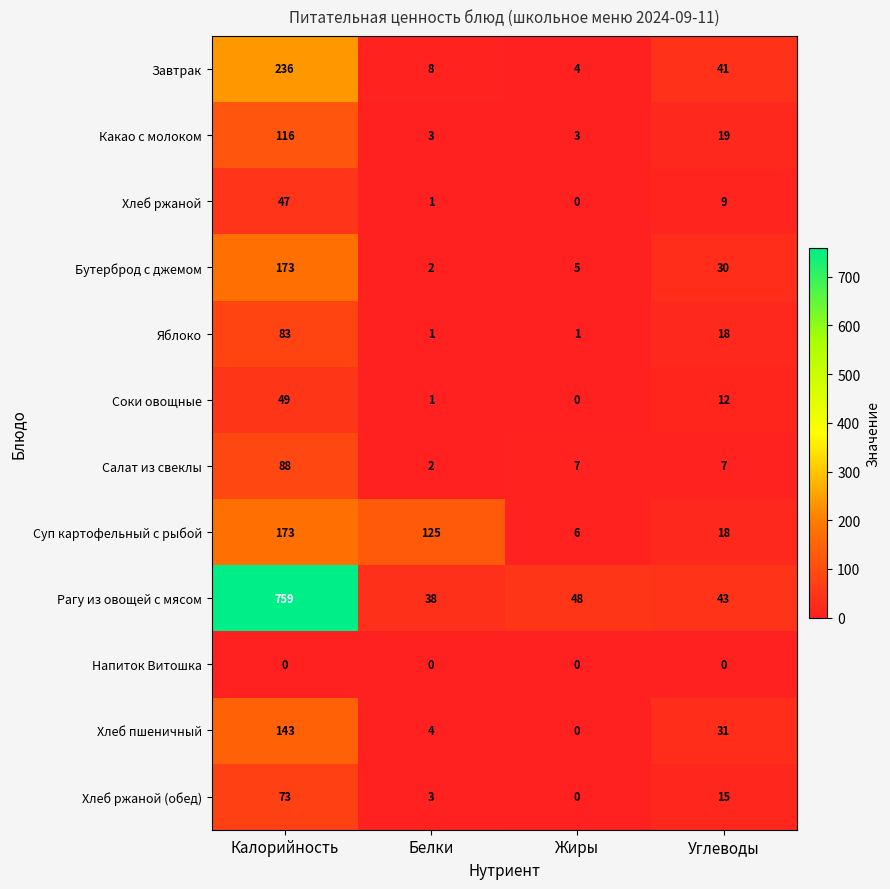

Read the Салат из свеклы value at Углеводы, to the nearest 10.

10